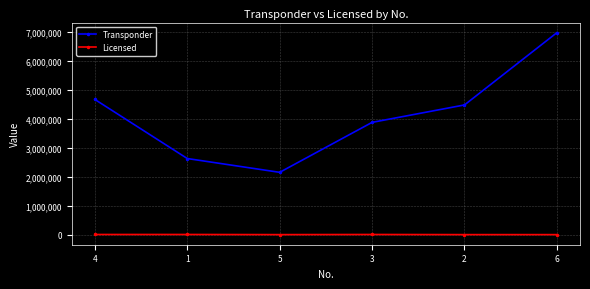

What is the difference between the second highest and second lowest values in the Licensed series?

4531